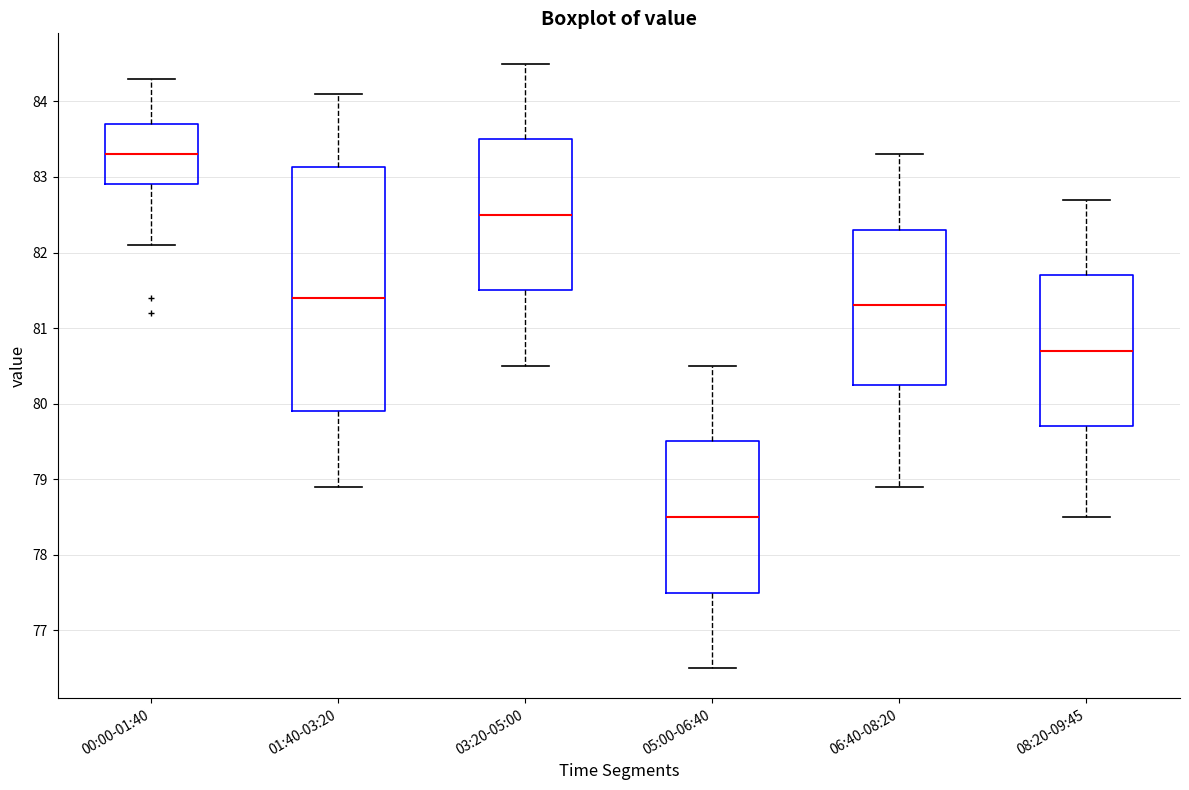

Reading left to right, read every box against the y-axis: the position of its median line, the range the box covers, and the ends of its whiskers. The values are not printed on the chart, so give them approximately, as read against the axis.

00:00-01:40: median 83.3, box 82.9 to 83.7, whiskers 82.1 to 84.3
01:40-03:20: median 81.4, box 79.9 to 83.1, whiskers 78.9 to 84.1
03:20-05:00: median 82.5, box 81.5 to 83.5, whiskers 80.5 to 84.5
05:00-06:40: median 78.5, box 77.5 to 79.5, whiskers 76.5 to 80.5
06:40-08:20: median 81.3, box 80.3 to 82.3, whiskers 78.9 to 83.3
08:20-09:45: median 80.7, box 79.7 to 81.7, whiskers 78.5 to 82.7